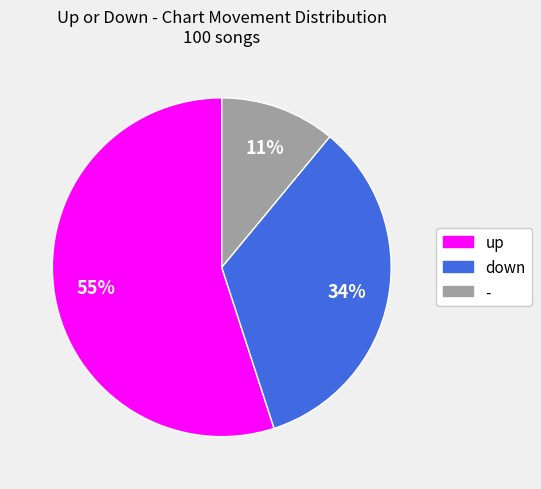

Combined, do down and up account for over 50%?

Yes